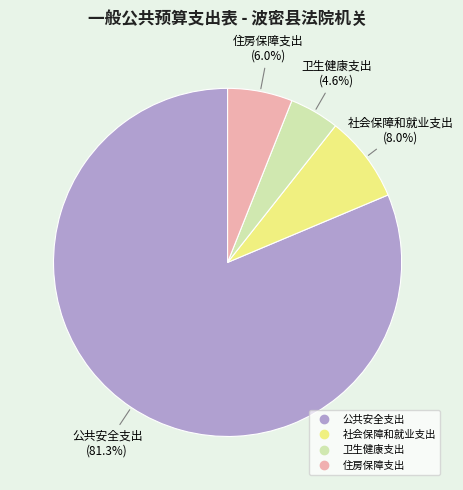

To the nearest percent, what is the average slice percentage?

25%